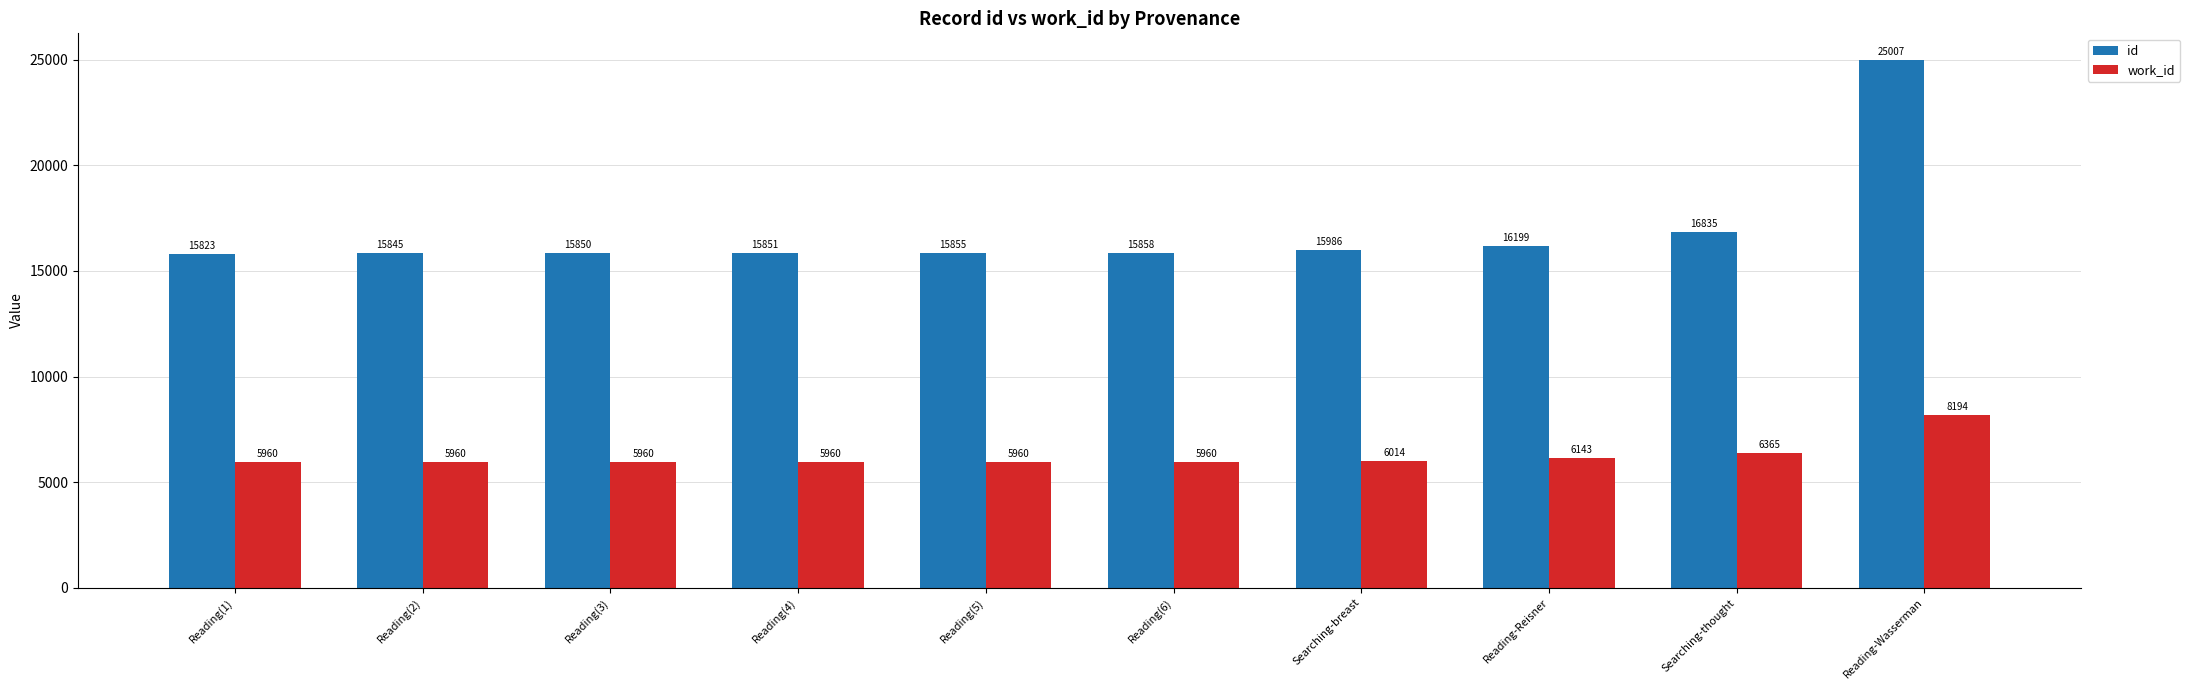

What is the lowest value of the work_id series?

5960